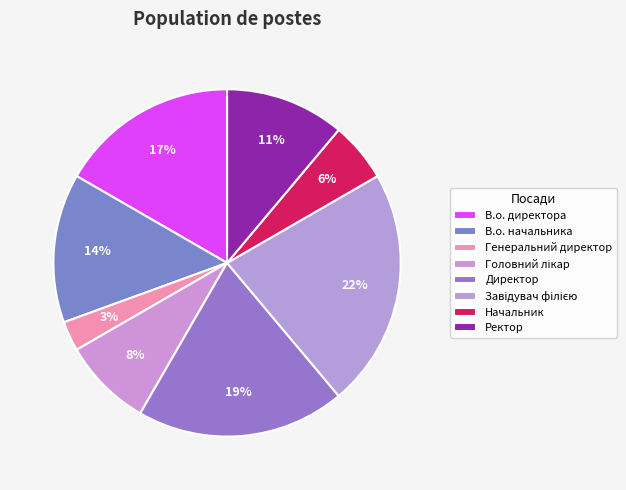

Does any single category account for the majority?

No